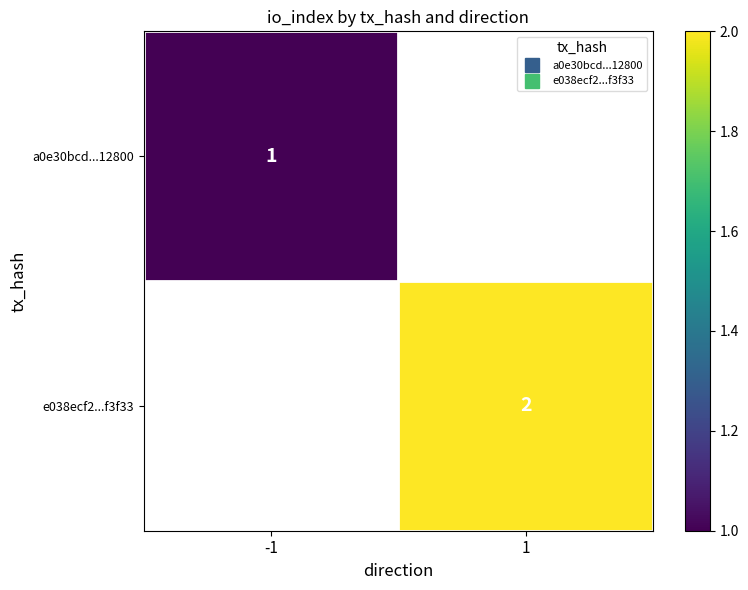

Which category has the highest value in the e038ecf2...f3f33 series?

-1